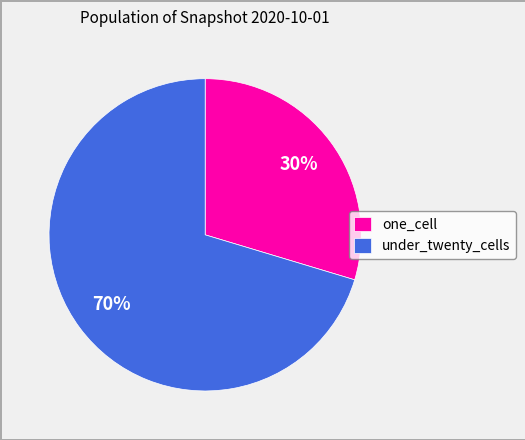

To the nearest percent, what is the combined percentage of one_cell and under_twenty_cells?

100%